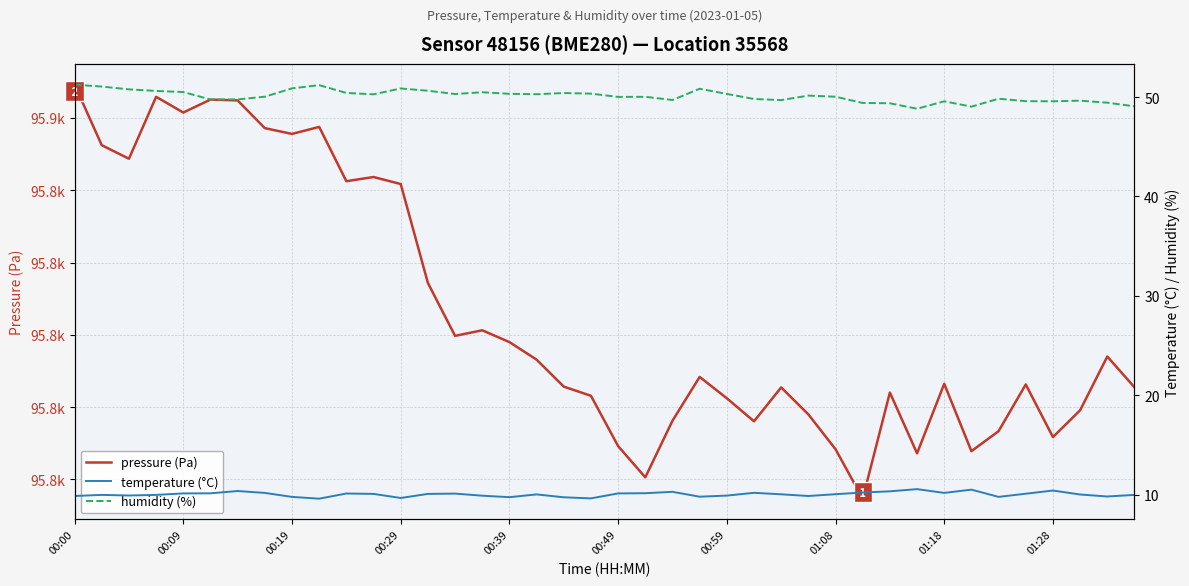

The value of humidity (%) at 27 is 50.1. True or false?

True